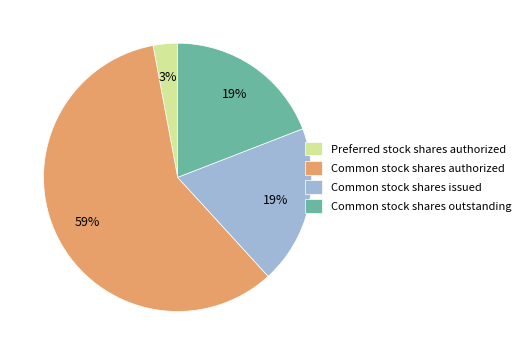

Is there any slice that represents more than half of the pie?

Yes